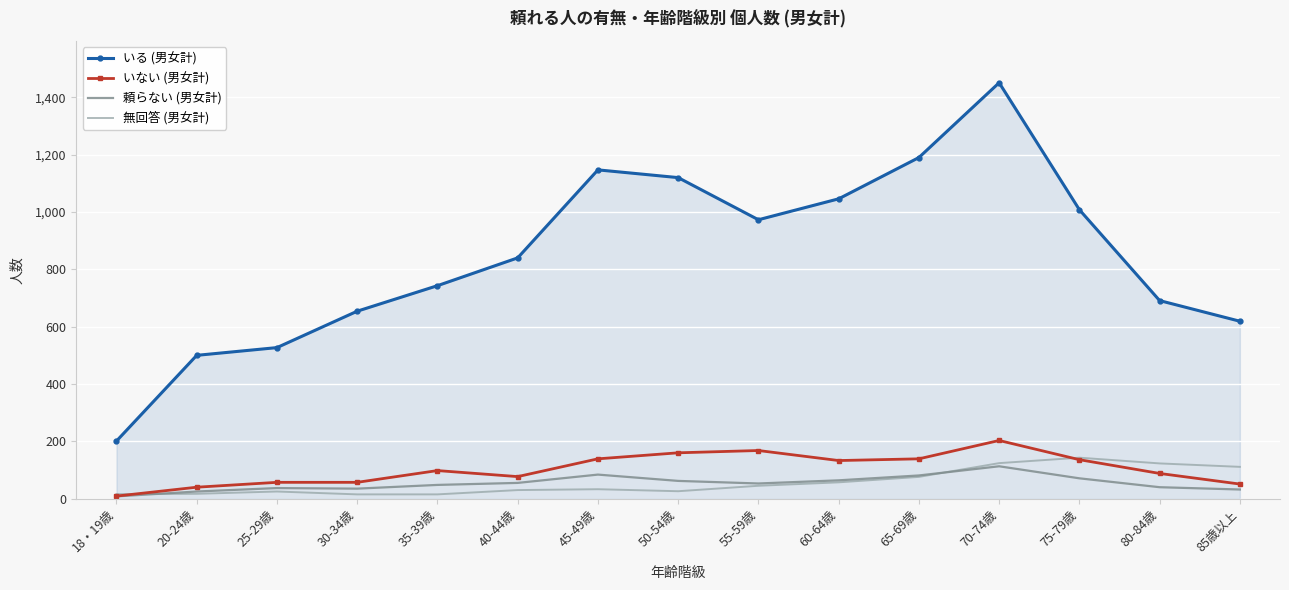

What is the spread (max minus min) of values at 50-54歳?

1094